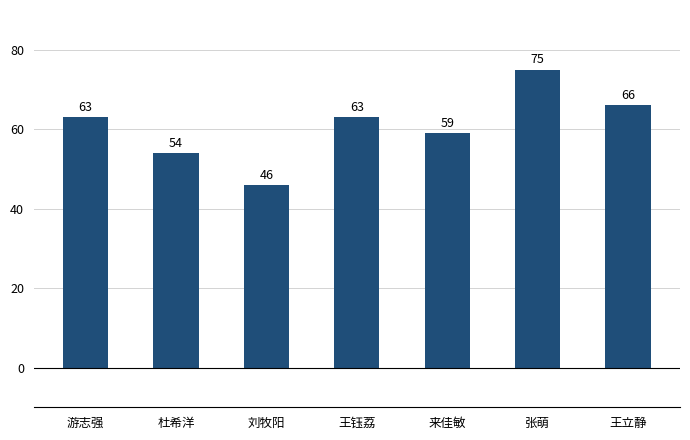

What is the value of the 3rd bar from the left?

46